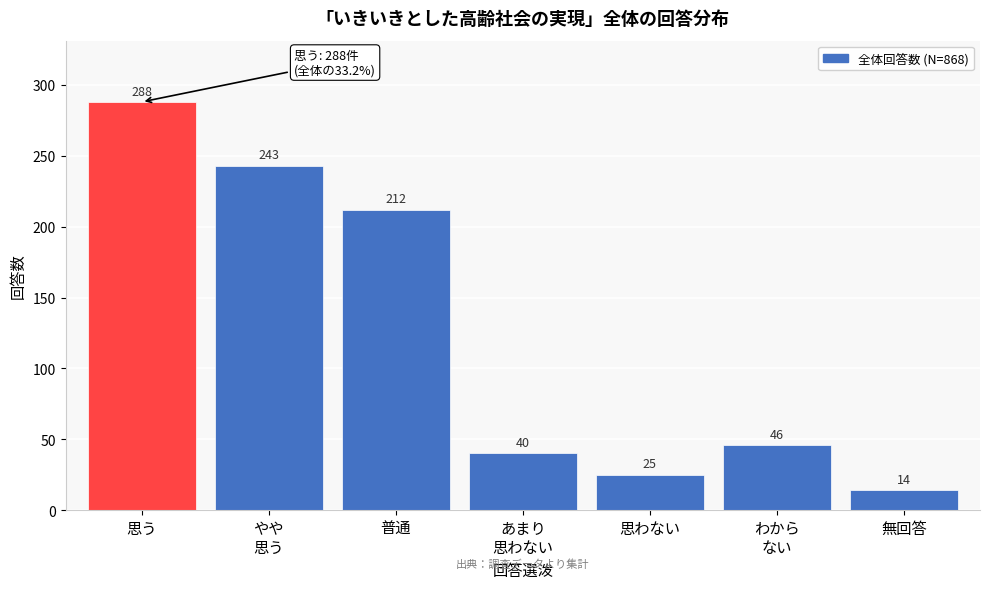

Reading left to right, what are all the values shown in this chart?

288	243	212	40	25	46	14